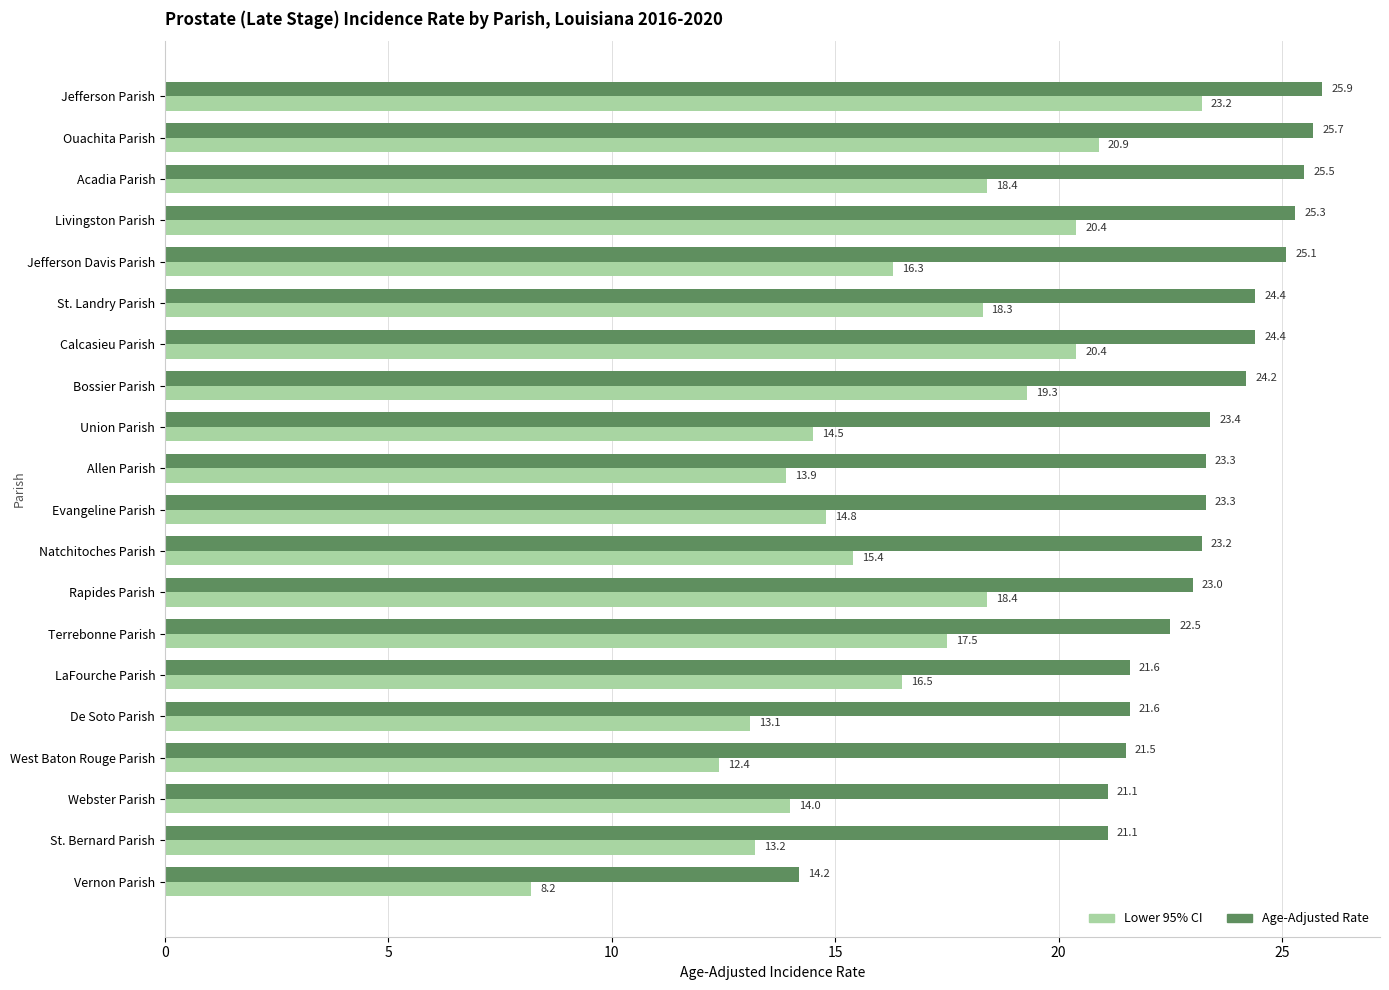

Which series changed the most between Bossier Parish and Calcasieu Parish?

Lower 95% CI